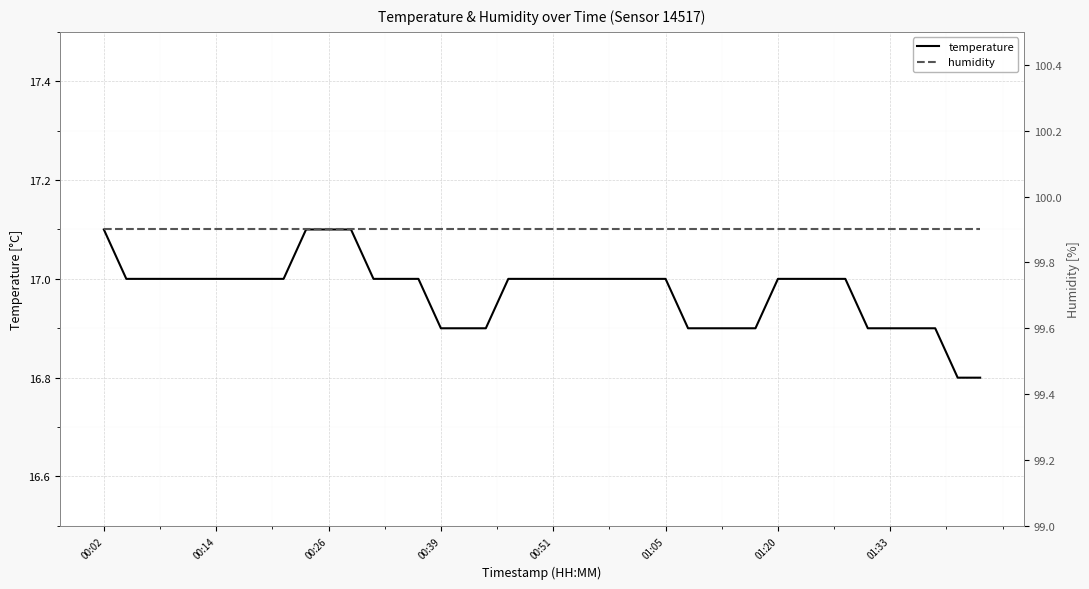

What is the lowest value of the temperature series?

16.8